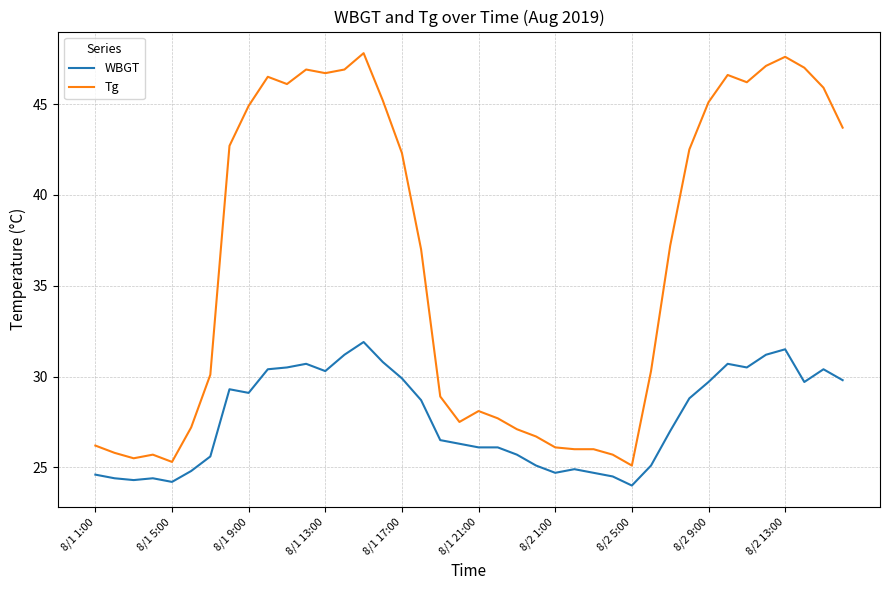

How many categories are shown in the chart?

40